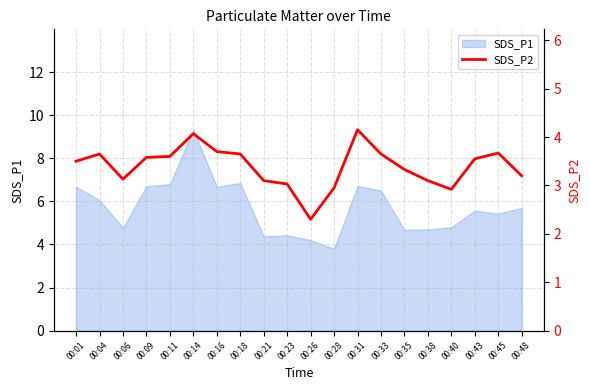

What is the lowest value of the SDS_P1 series?

3.8